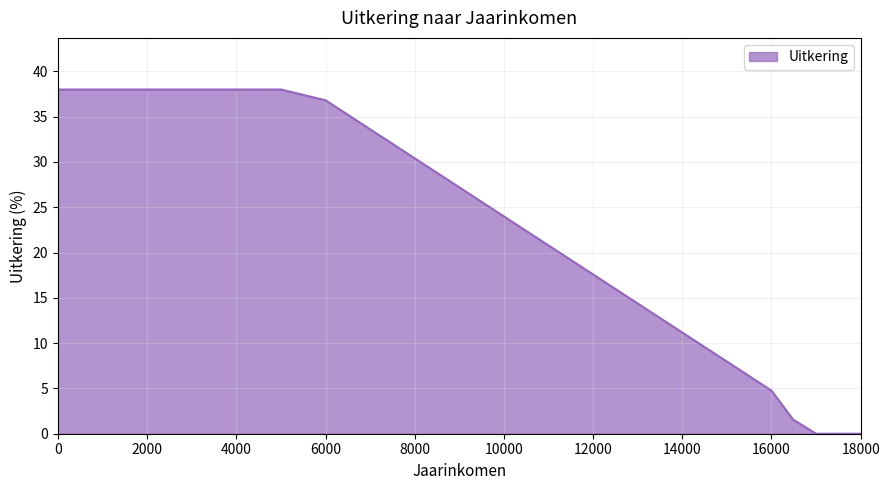

What is the difference between the maximum and minimum values?

38.0